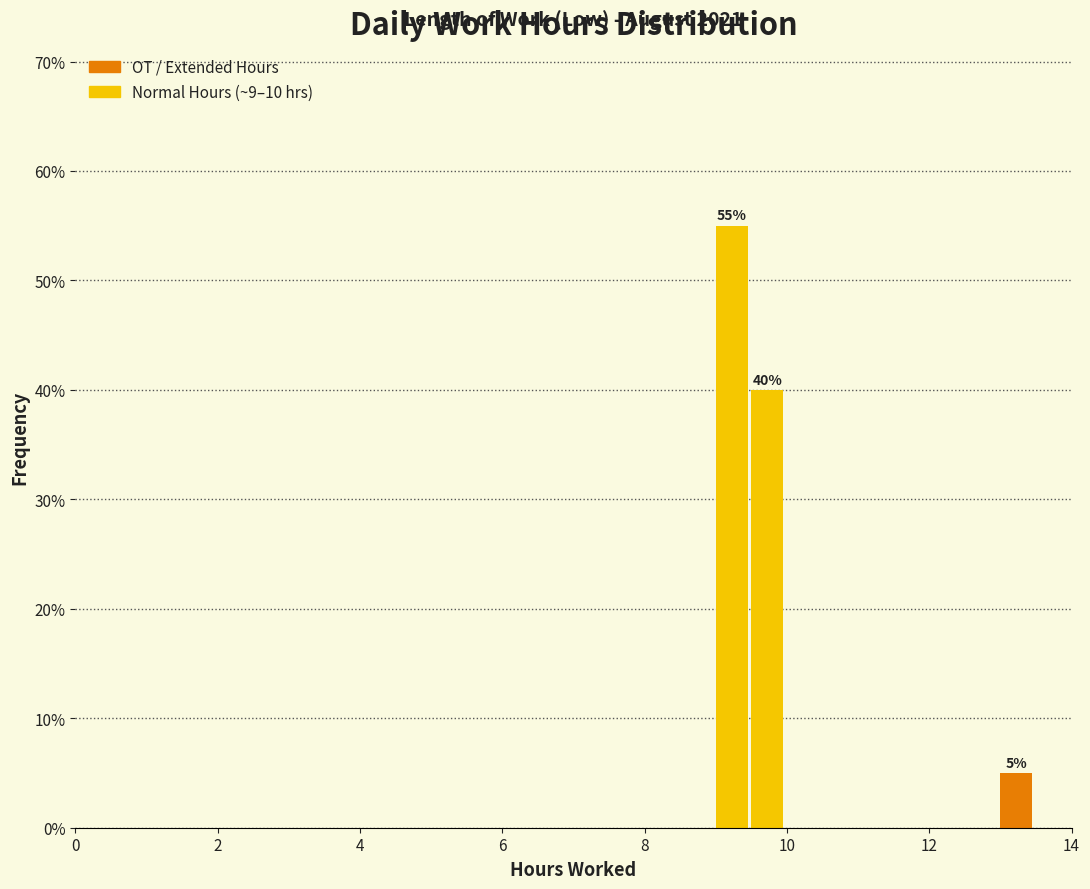

Around what value on the x-axis is the tallest bar? Give the approximate position of its centre, as read against the axis.

9.2